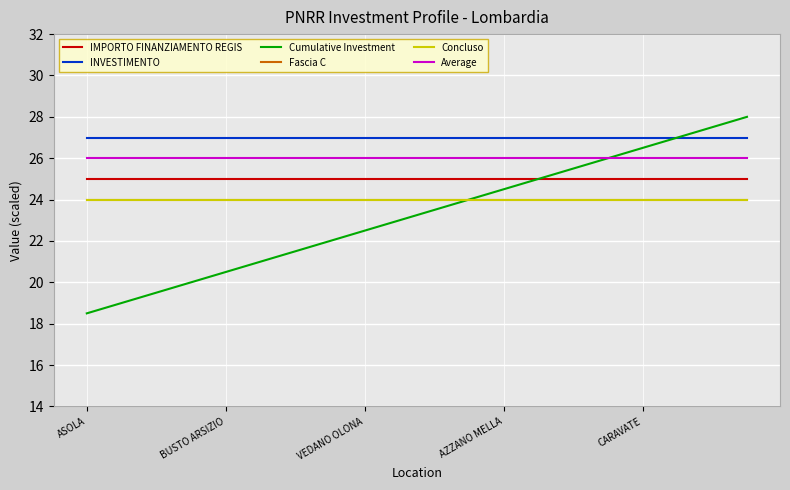

Does the chart have visible grid lines?

Yes